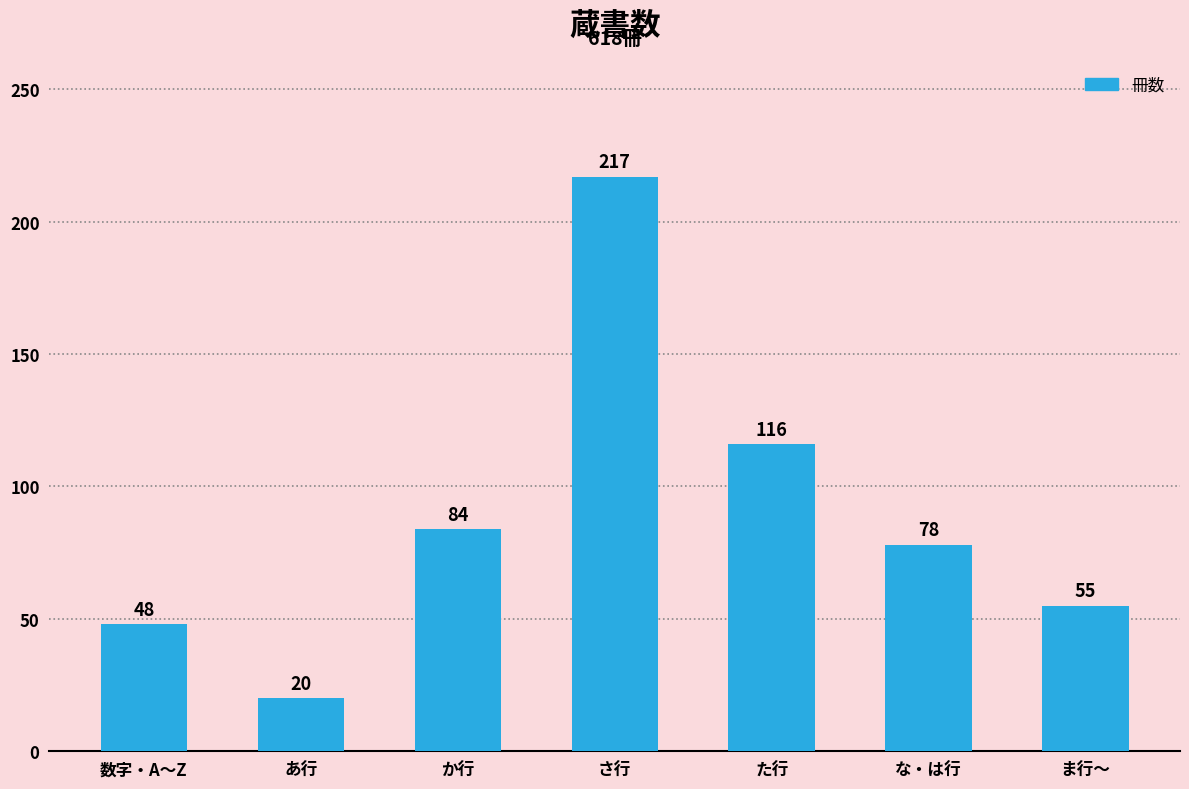

Which category has the lowest value across all series?

あ行